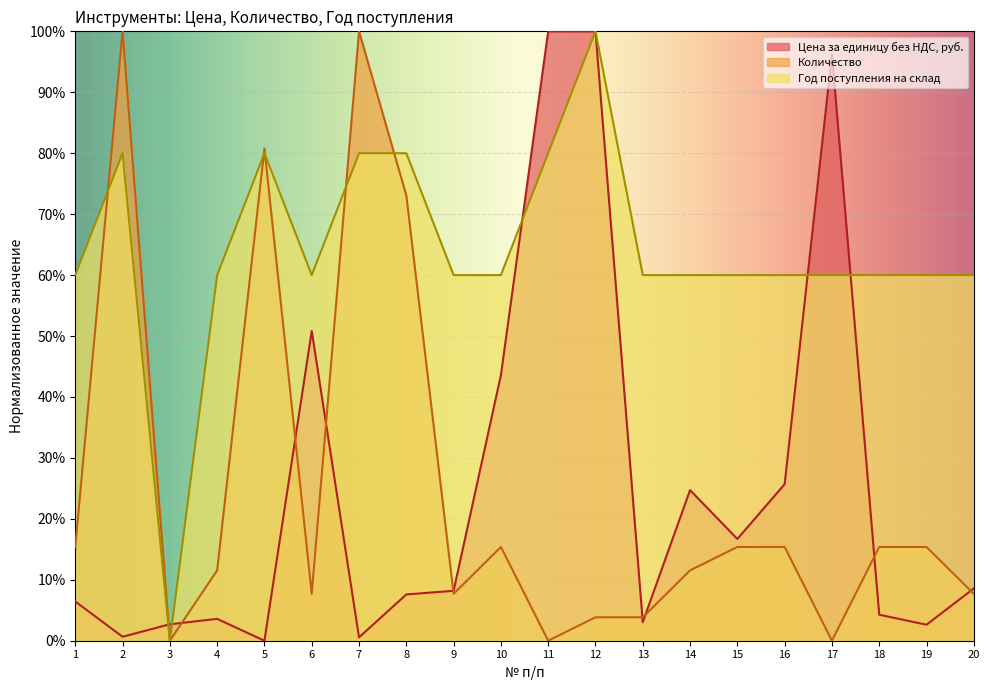

What is the sum of the Год поступления на склад values at 16 and 5?

140.0